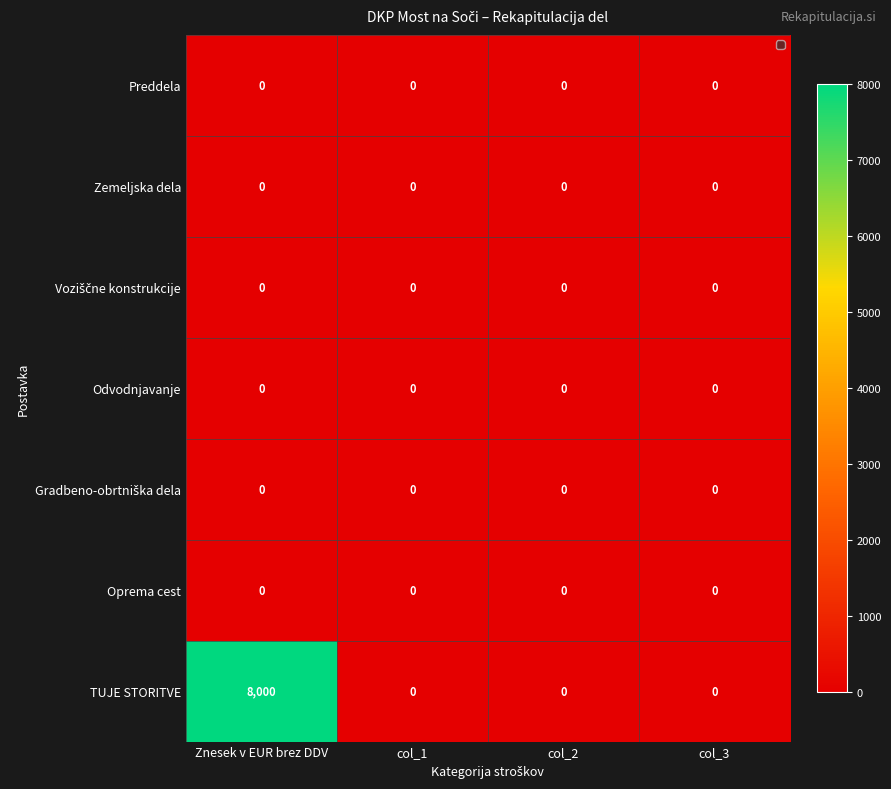

Which category has the highest value across all series?

Znesek v EUR brez DDV